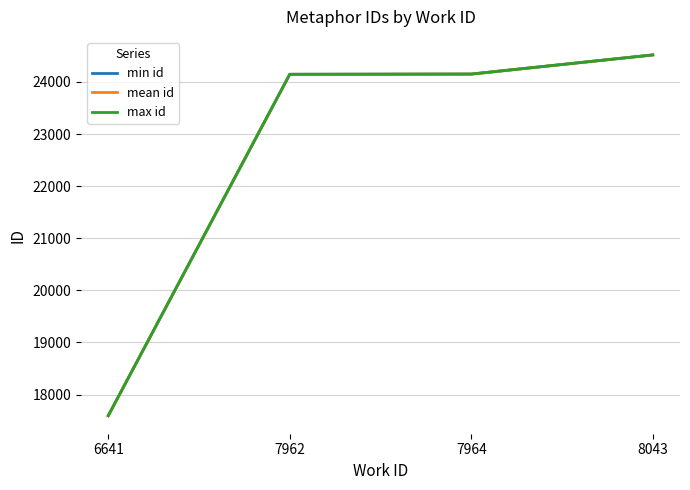

What is the approximate value of mean id at 7962?

24147.0